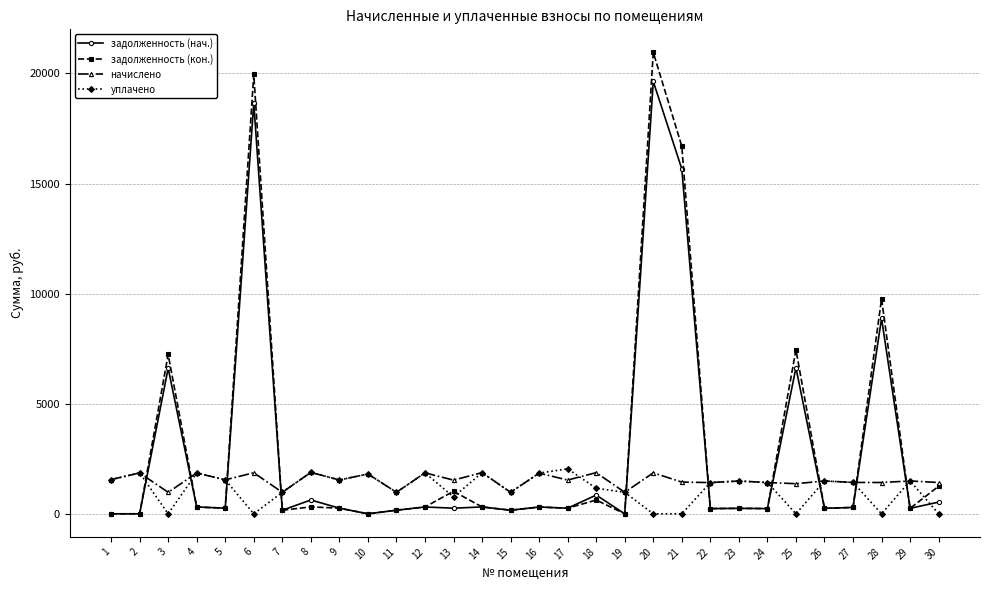

What is the highest value of the уплачено series?

2042.9